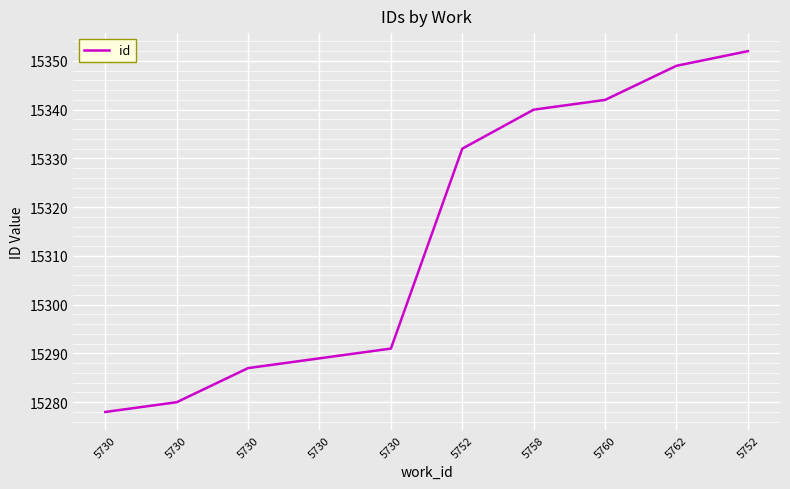

What is the sum of all values?

153140